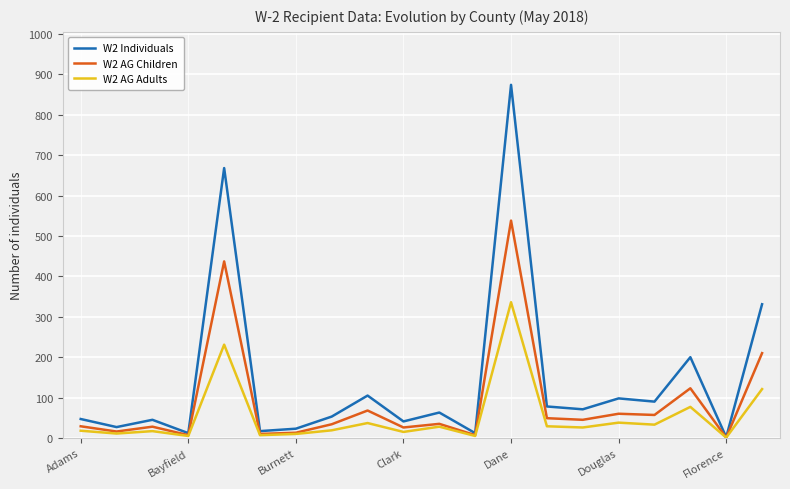

What is the smallest value displayed?

1